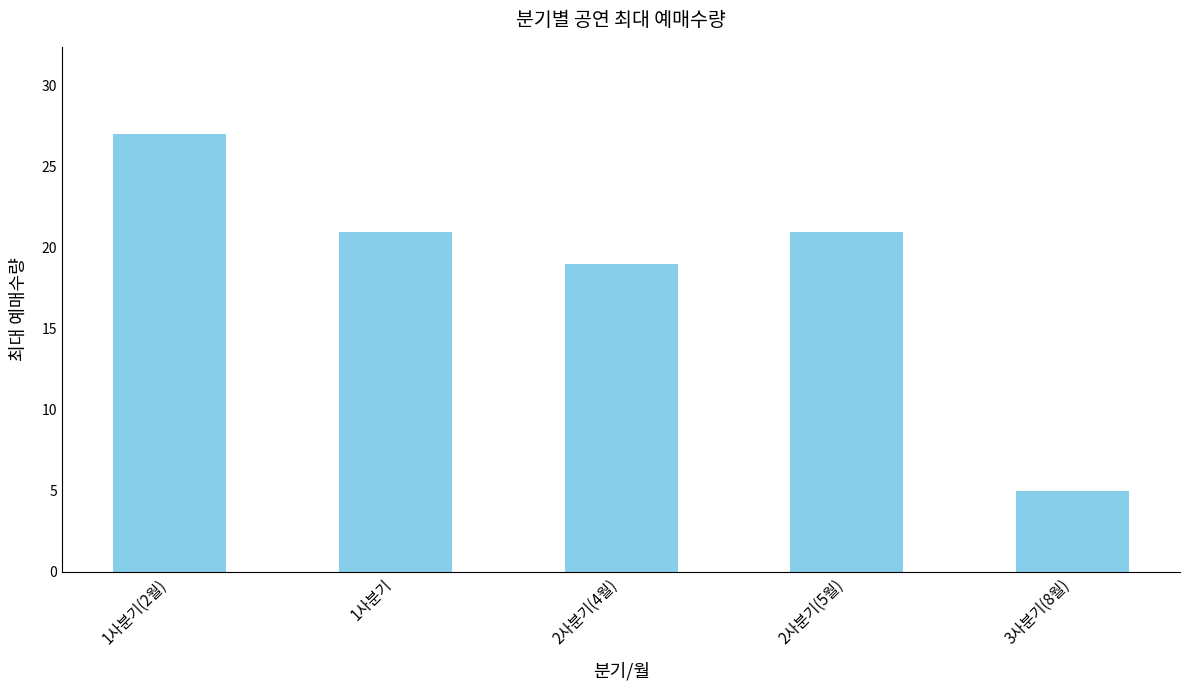

What is the ratio of the value at 1사분기(2월) to the value at 2사분기(5월)?

1.3